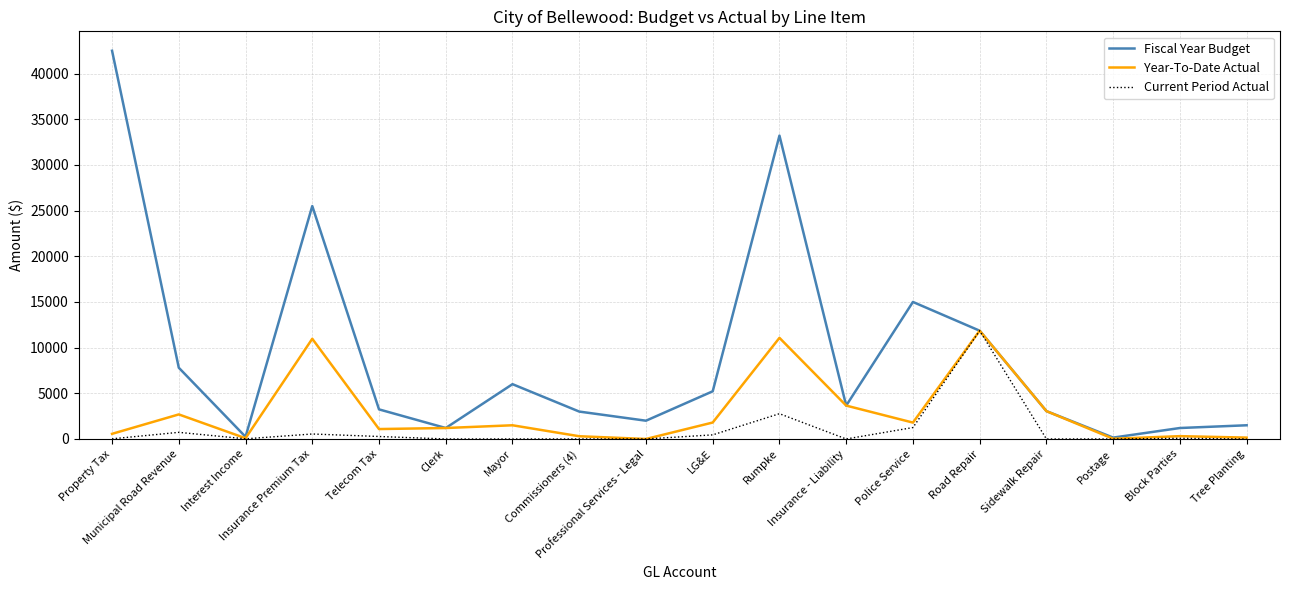

True or false: Current Period Actual has a value of -8111.1 at Commissioners (4).

False